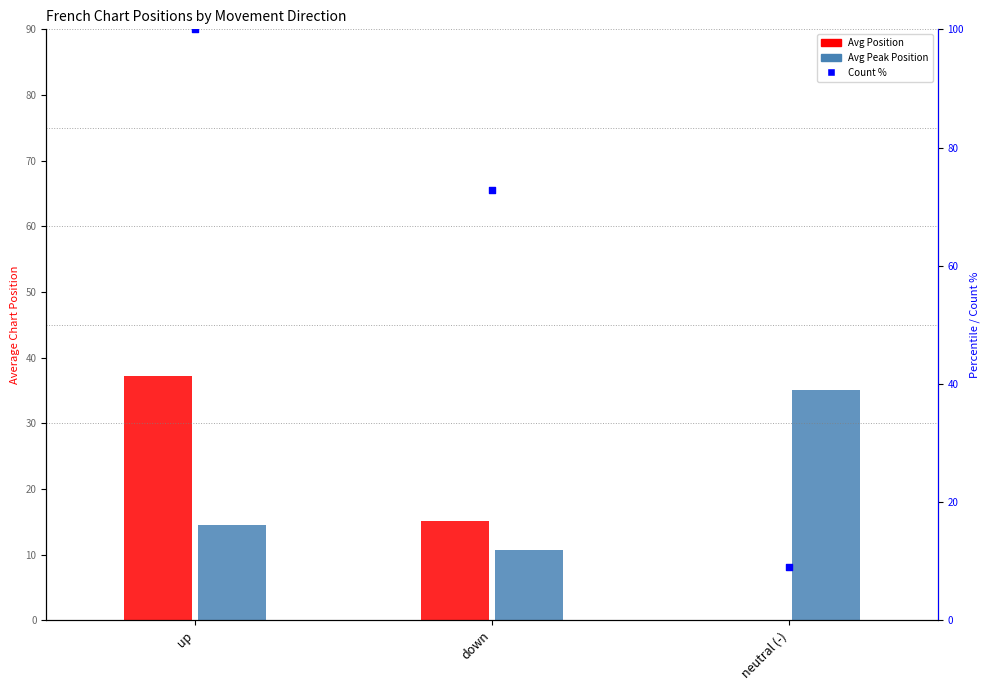

Which series reaches the maximum Y coordinate?

Count %